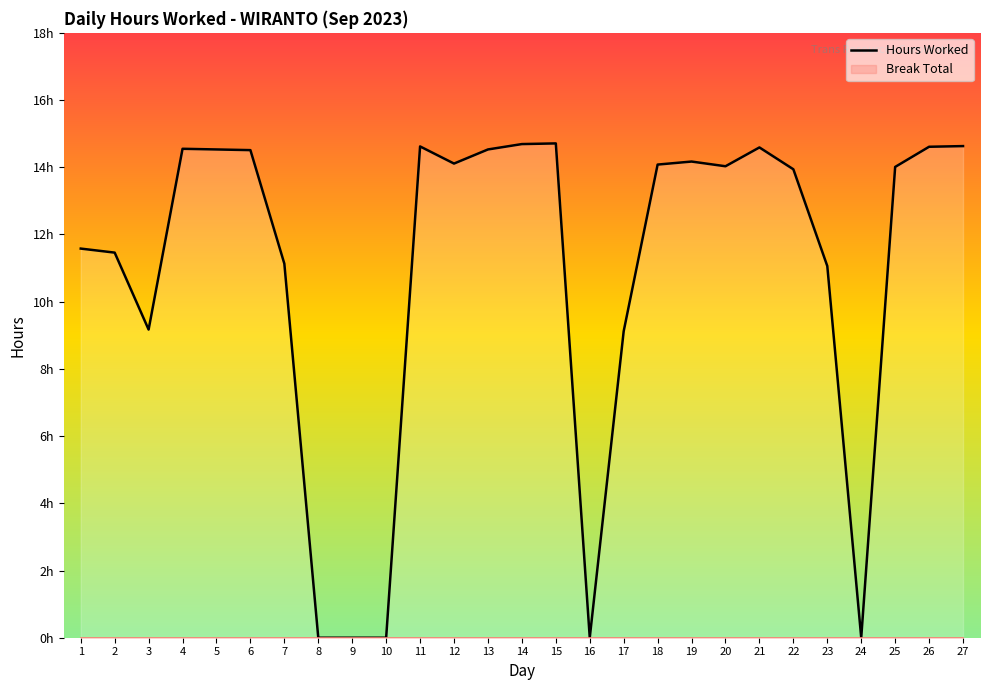

How many distinct data groups are displayed?

1